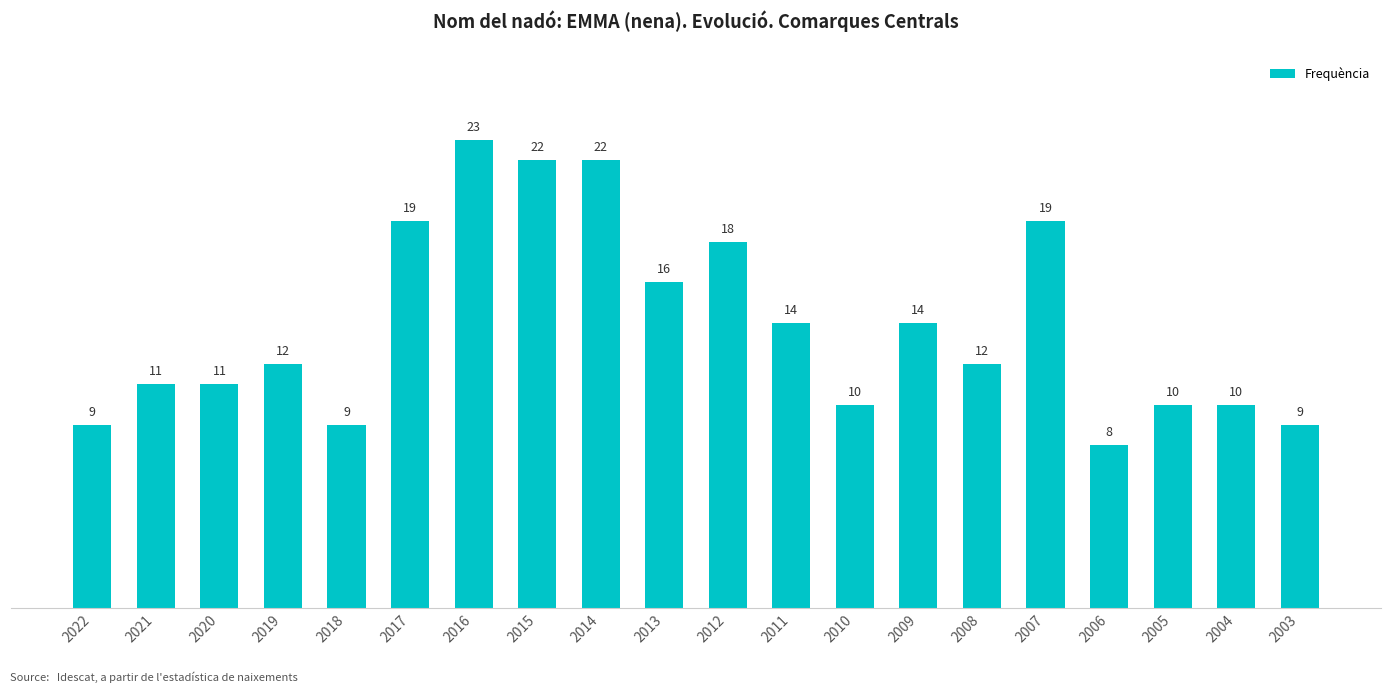

Which category has the highest value across all series?

2016